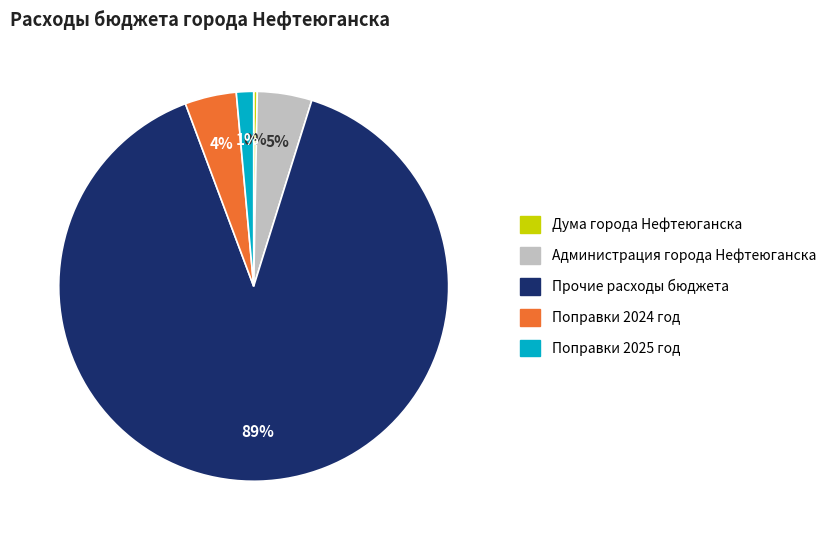

To the nearest percent, what is the average slice percentage?

20%